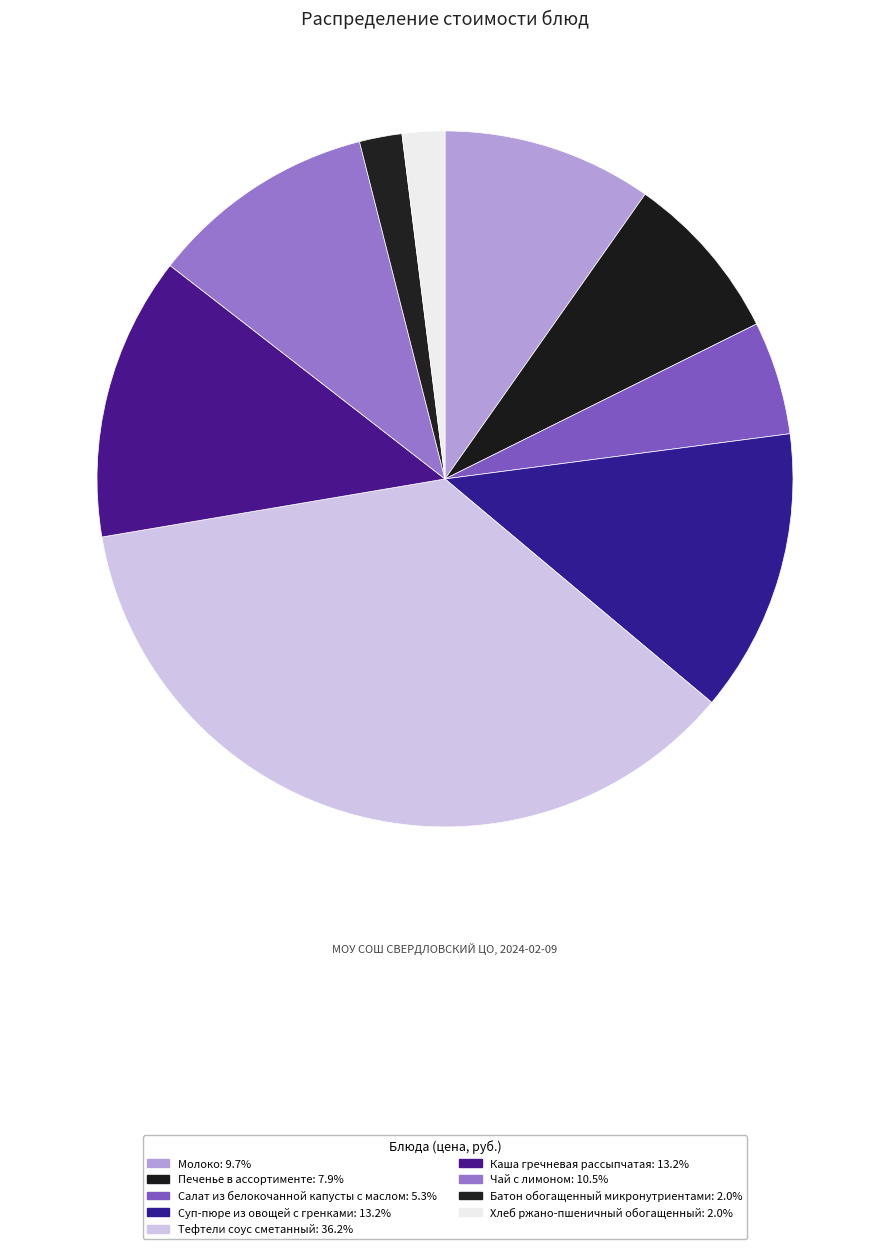

Rank the categories by value from highest to lowest.

Тефтели соус сметанный, Суп-пюре из овощей с гренками, Каша гречневая рассыпчатая, Чай с лимоном, Молоко, Печенье в ассортименте, Салат из белокочанной капусты с маслом, Батон обогащенный микронутриентами, Хлеб ржано-пшеничный обогащенный